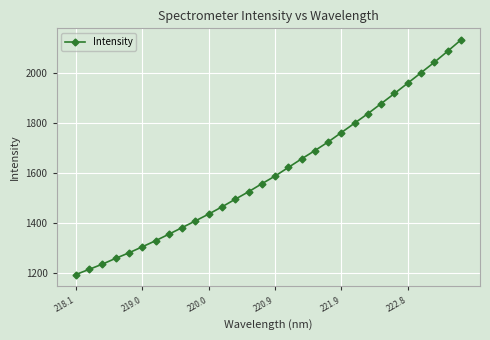

What is the value of the 20th point from the left?

1724.2